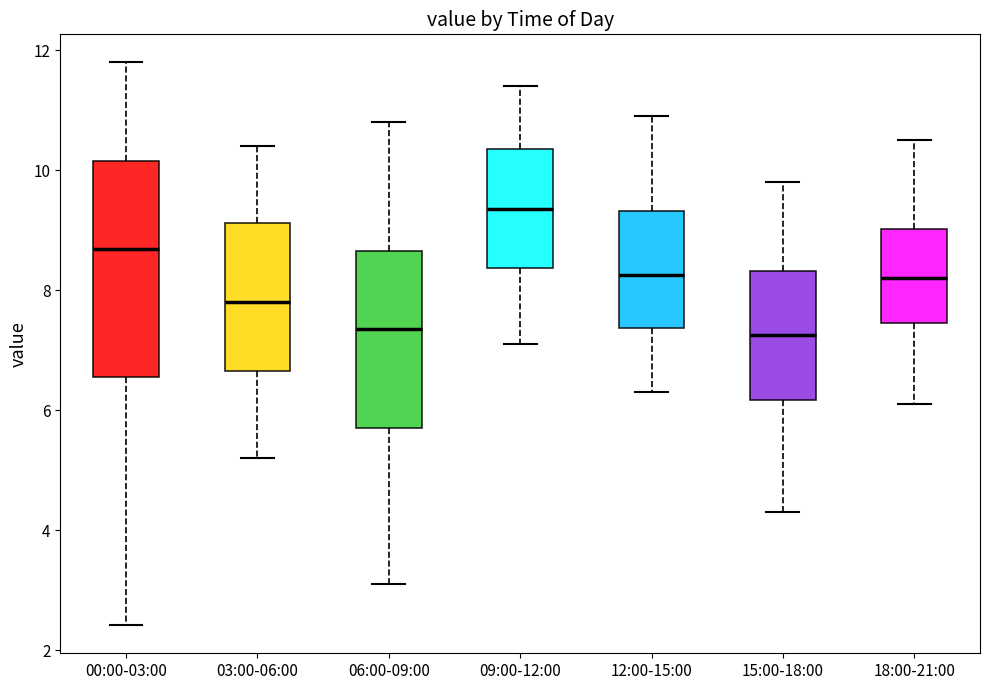

Comparing the boxes themselves (not the whiskers), which one is the tallest?

00:00-03:00